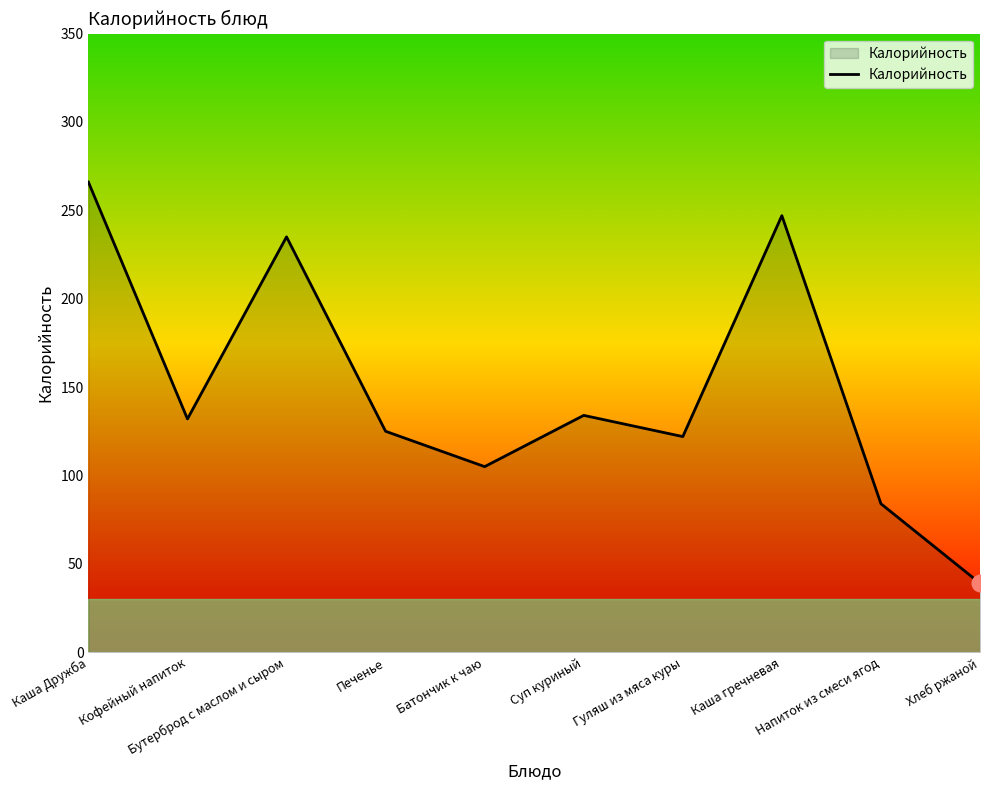

How many interior local valleys (lower than both neighbors) does the data have?

3